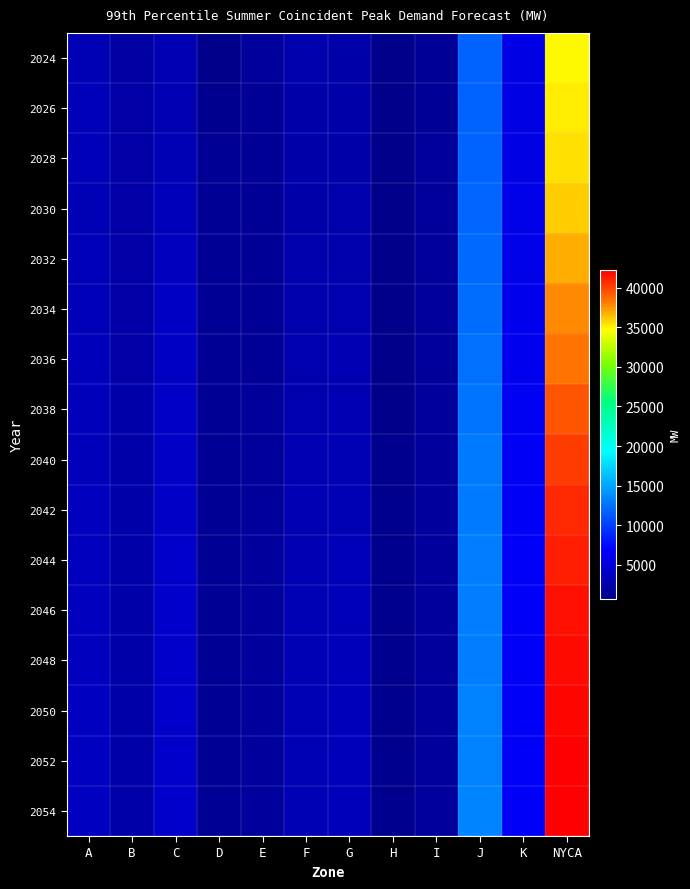

What is the total value across all series at I?

26379